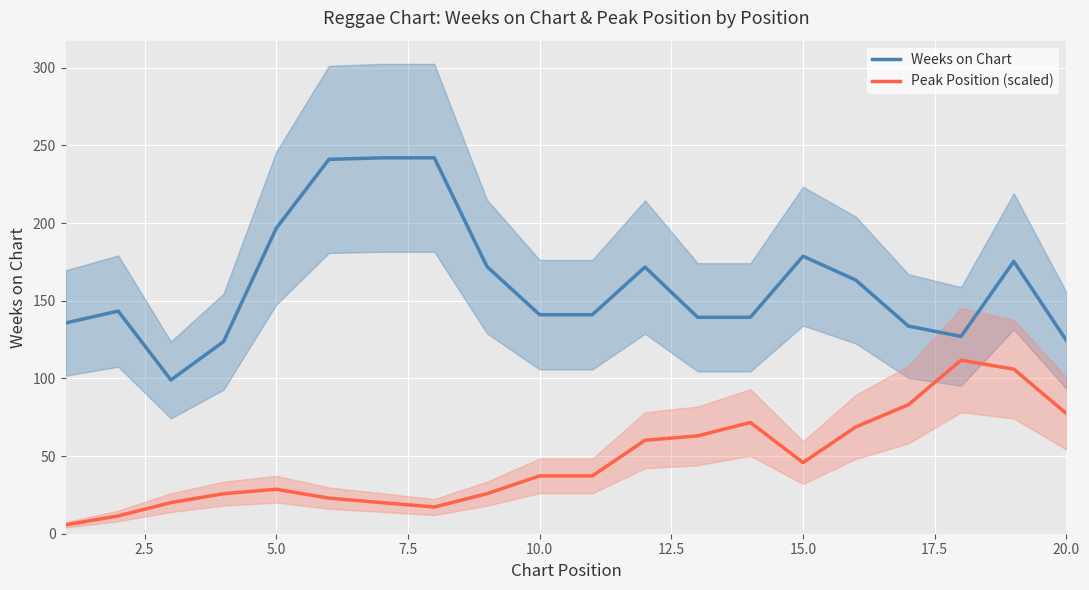

True or false: Peak Position (scaled) and Weeks on Chart cross at least once.

False